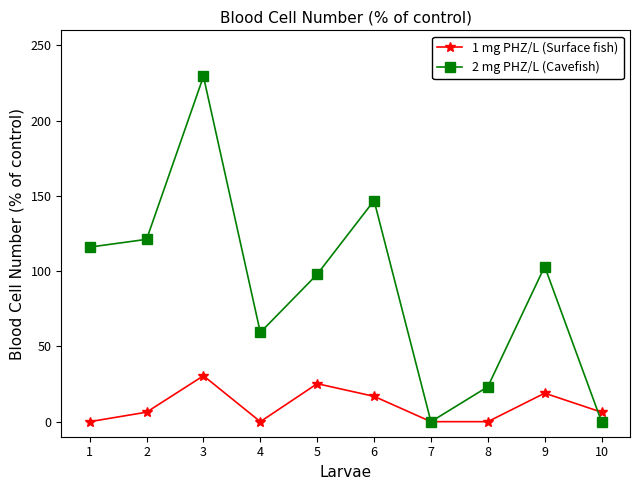

The 2 mg PHZ/L (Cavefish) series shows 23.2 at 8. True or false?

True